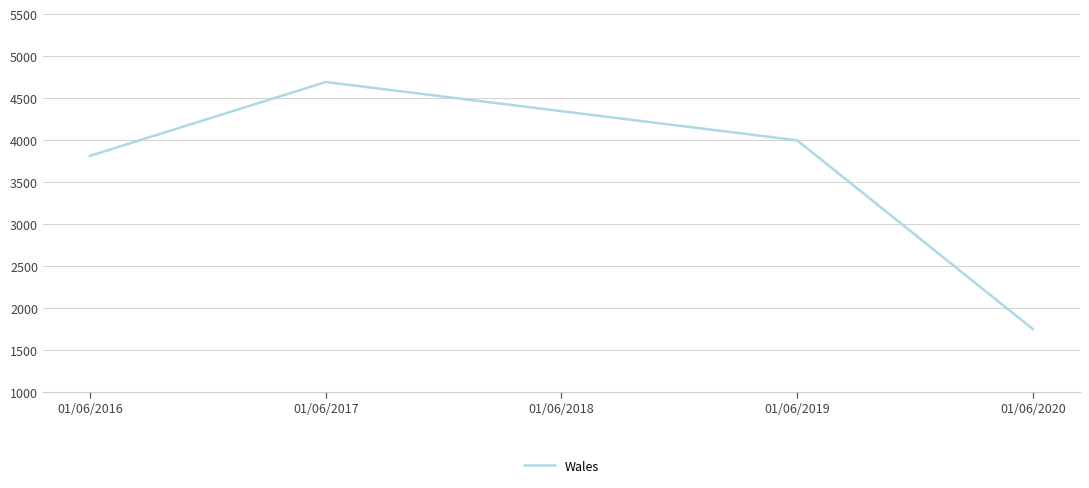

The value at 01/06/2016 is 3812. True or false?

True